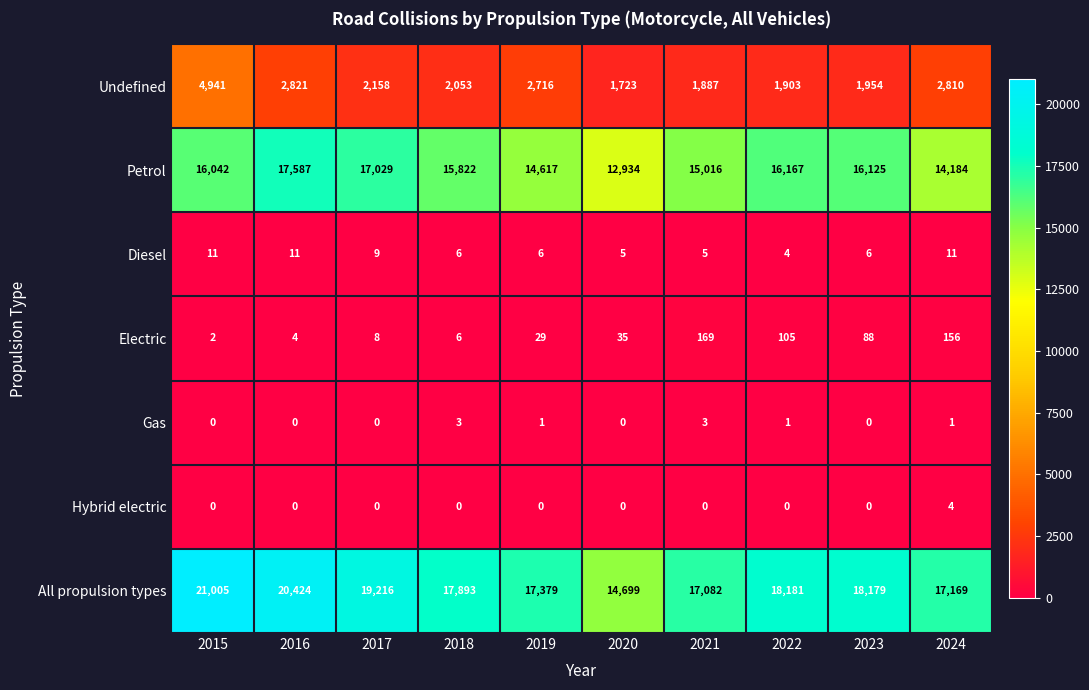

Which series has the widest spread of values?

All propulsion types